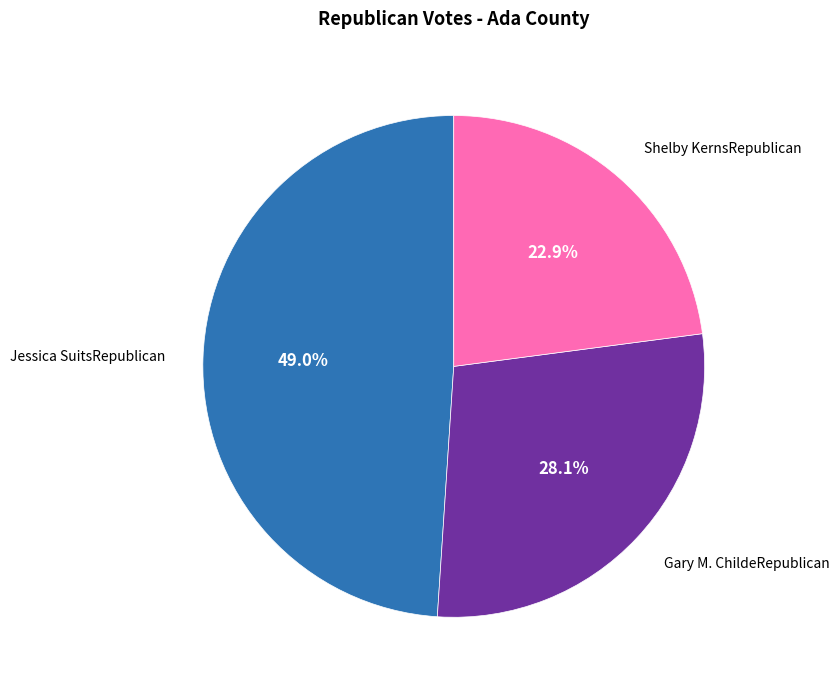

True or false: Shelby KernsRepublican accounts for 8% of the total.

False